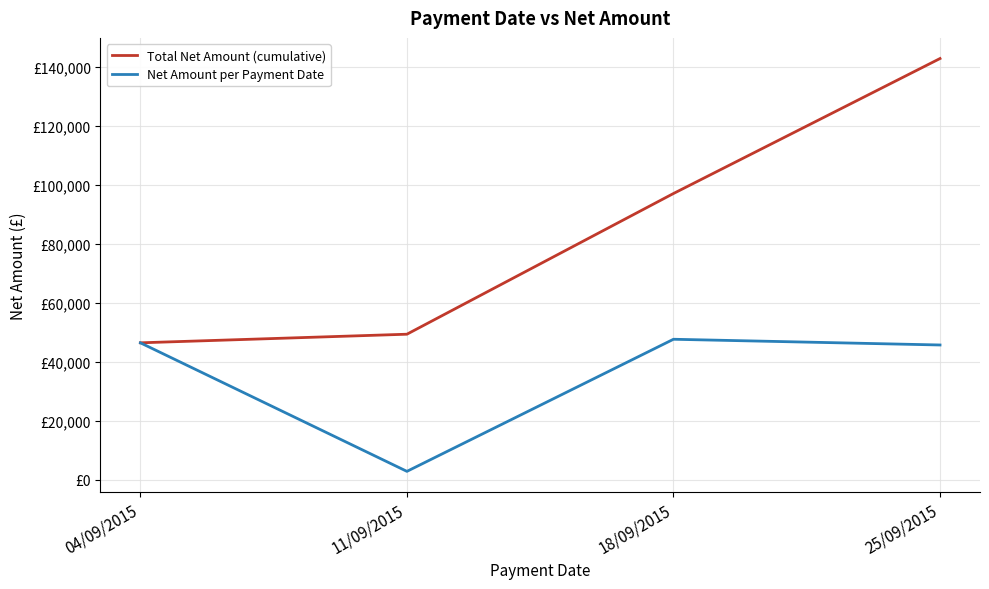

What is the sum of the Net Amount per Payment Date values at 25/09/2015 and 04/09/2015?

92151.1